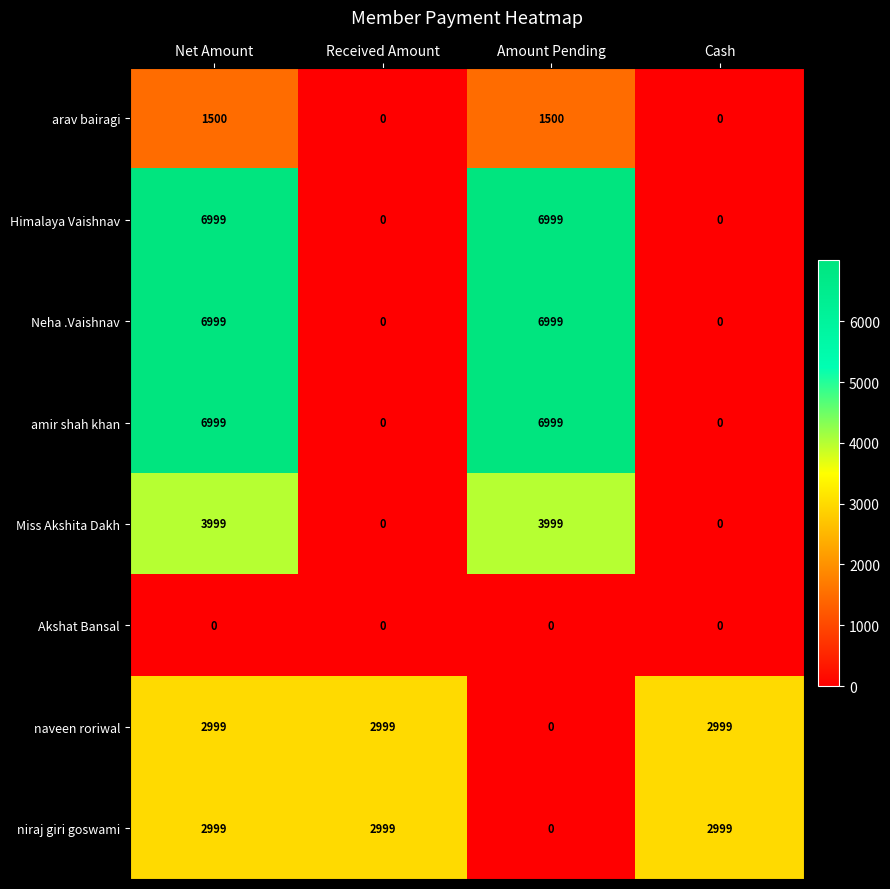

The value of Himalaya Vaishnav at Amount Pending is 6999. True or false?

True